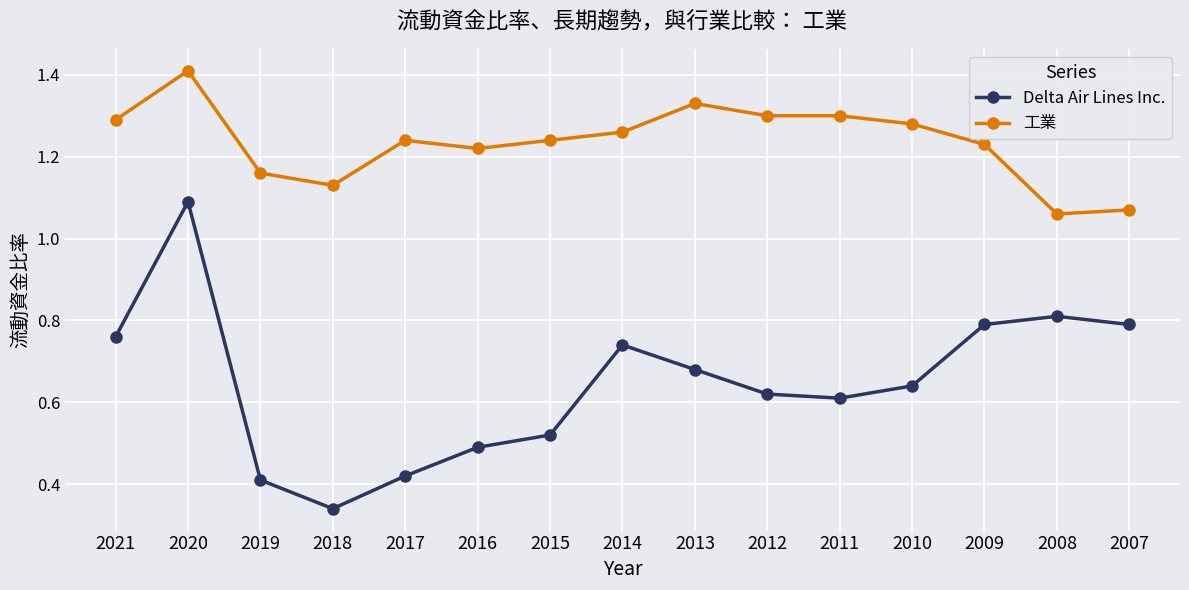

Rank the series by their maximum value, from lowest to highest.

Delta Air Lines Inc., 工業